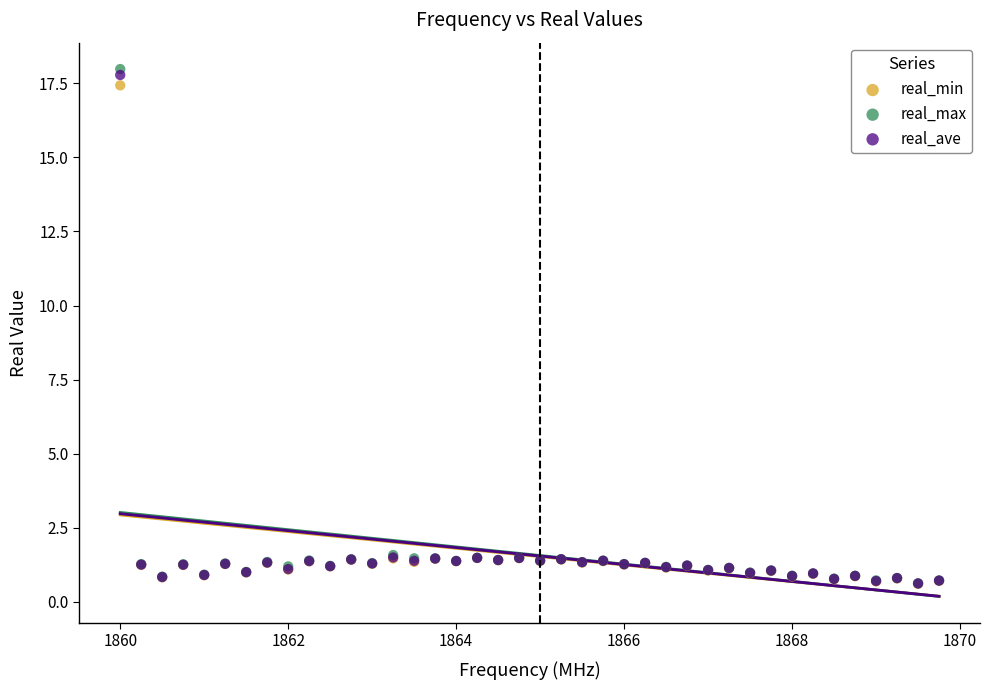

Which series reaches the maximum Y coordinate?

real_max